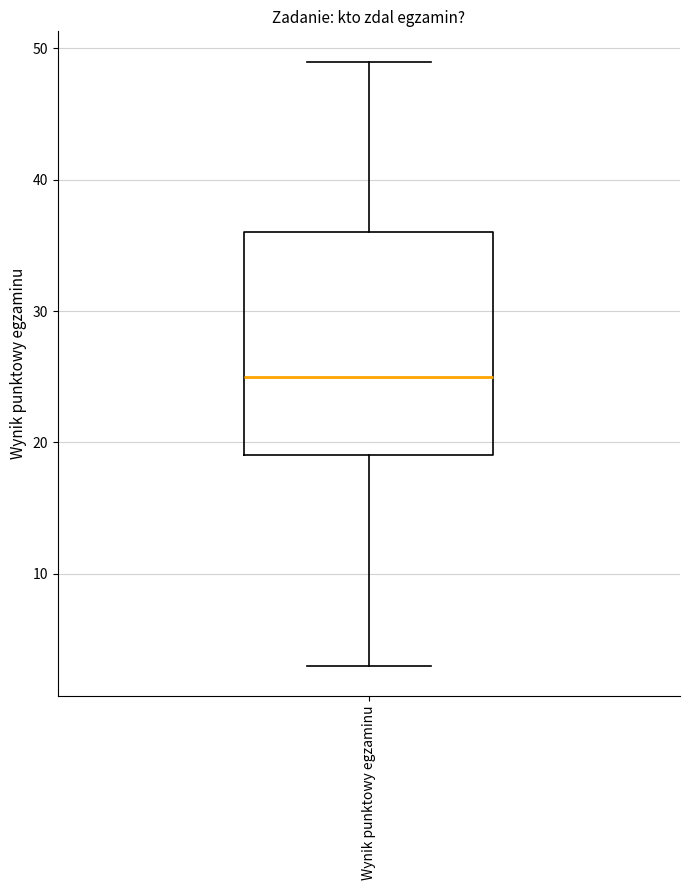

Read this box plot against the y-axis: the position of the median line, the range covered by the box, and the ends of both whiskers. The values are not printed on the chart, so give them approximately, as read against the axis.

median 25, box 19 to 36, whiskers 3 to 49